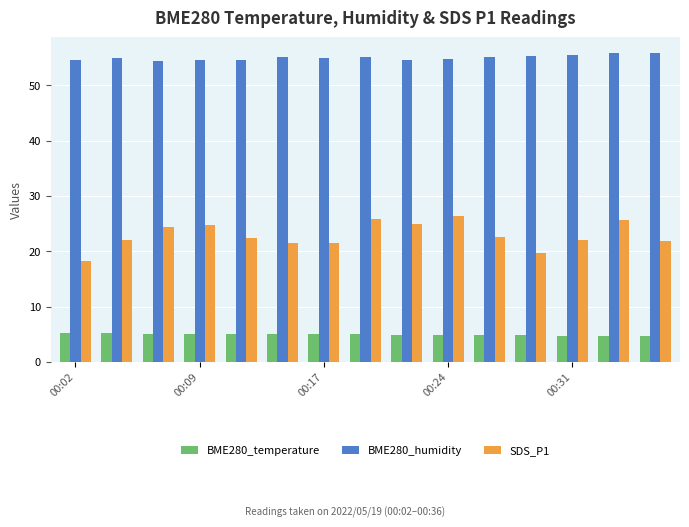

Which series has the largest range (max minus min)?

SDS_P1